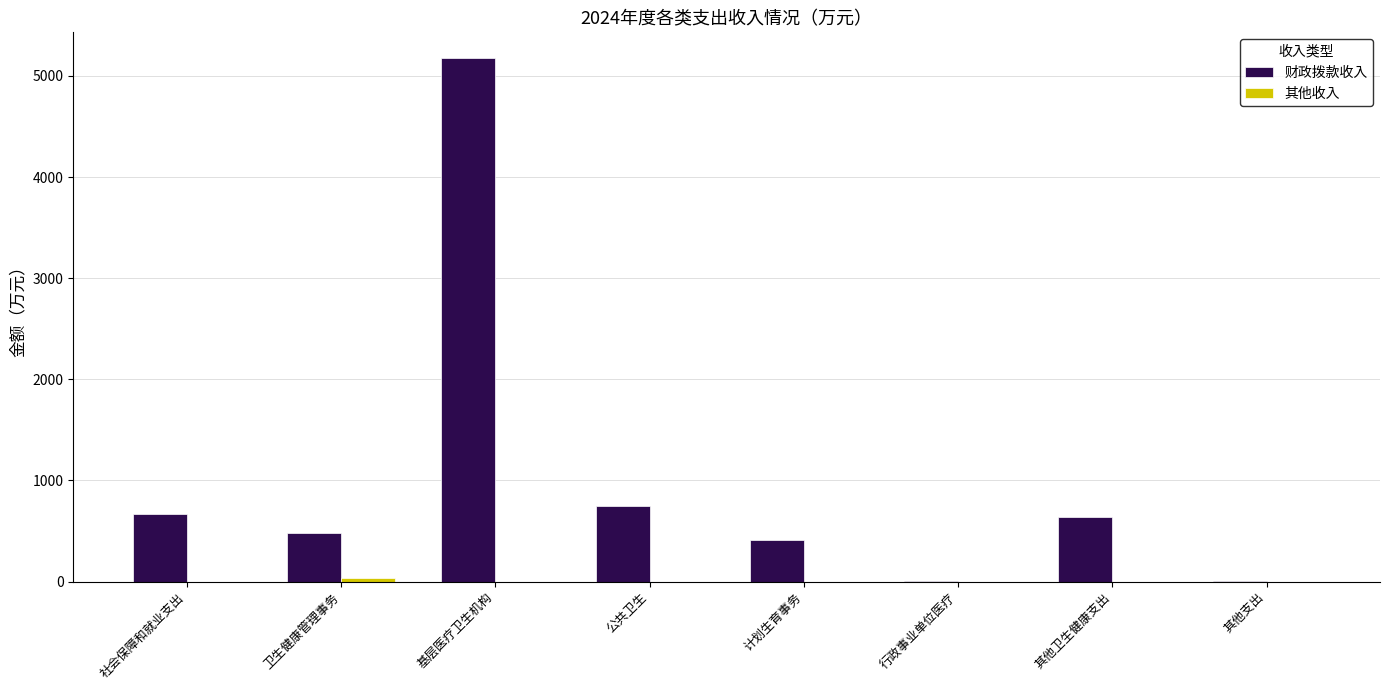

True or false: 财政拨款收入 has a value of 3.9 at 行政事业单位医疗.

True